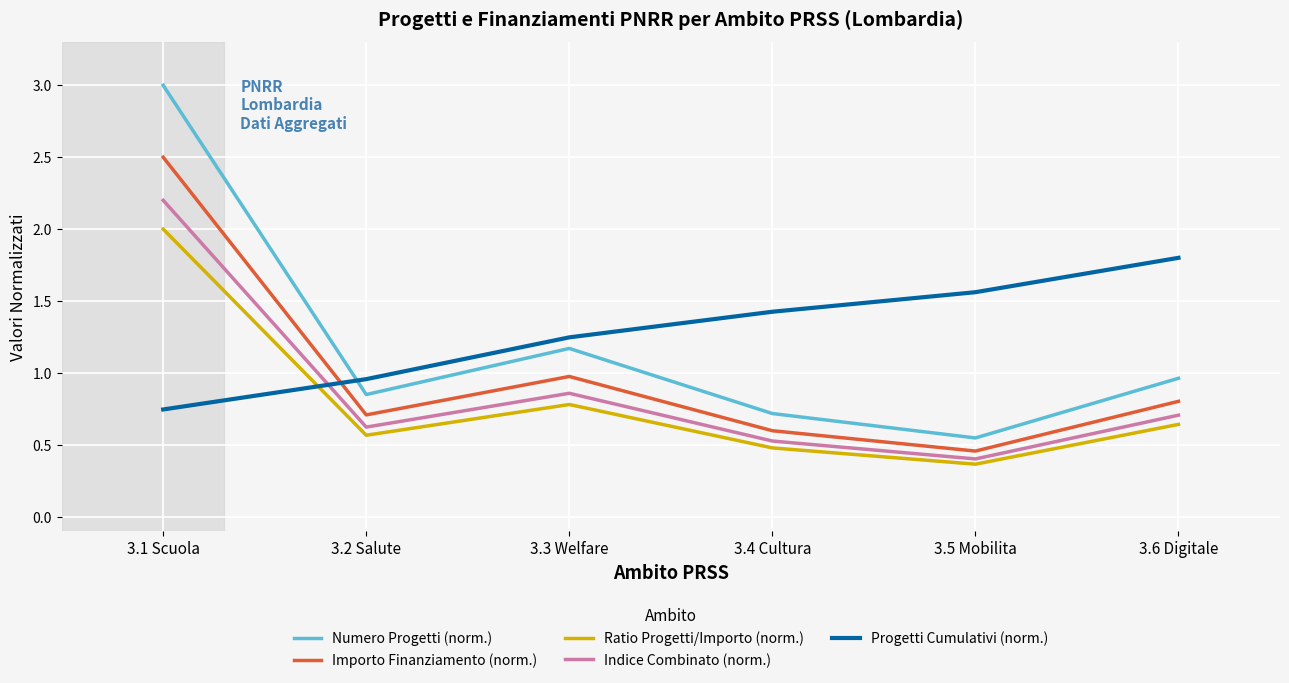

True or false: Progetti Cumulativi (norm.) has more than 2 interior local peaks.

False